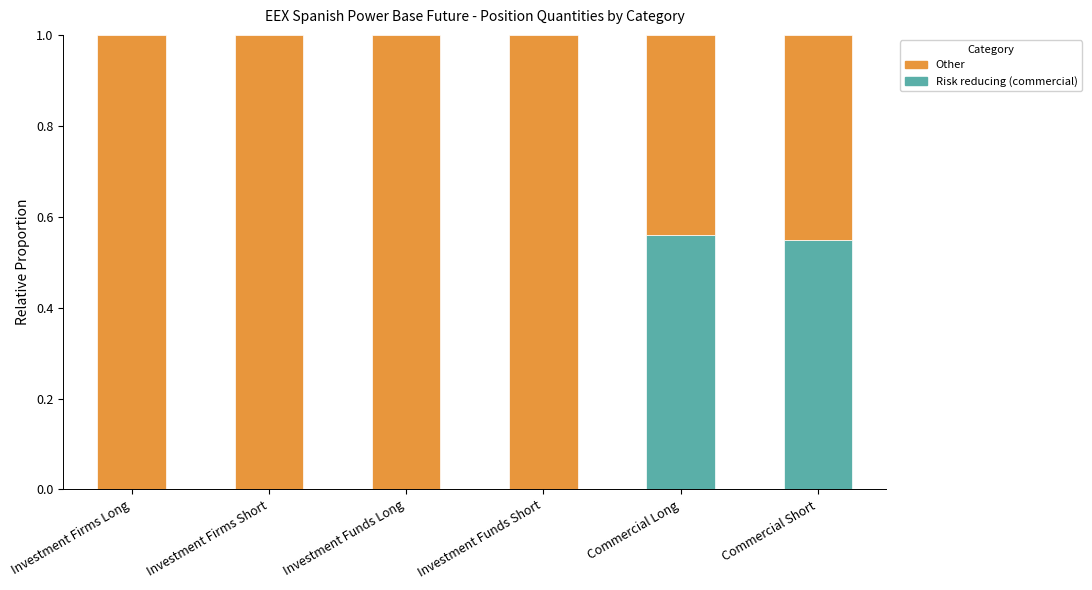

Is it true that Risk reducing (commercial) equals 0.2 at Commercial Short?

False